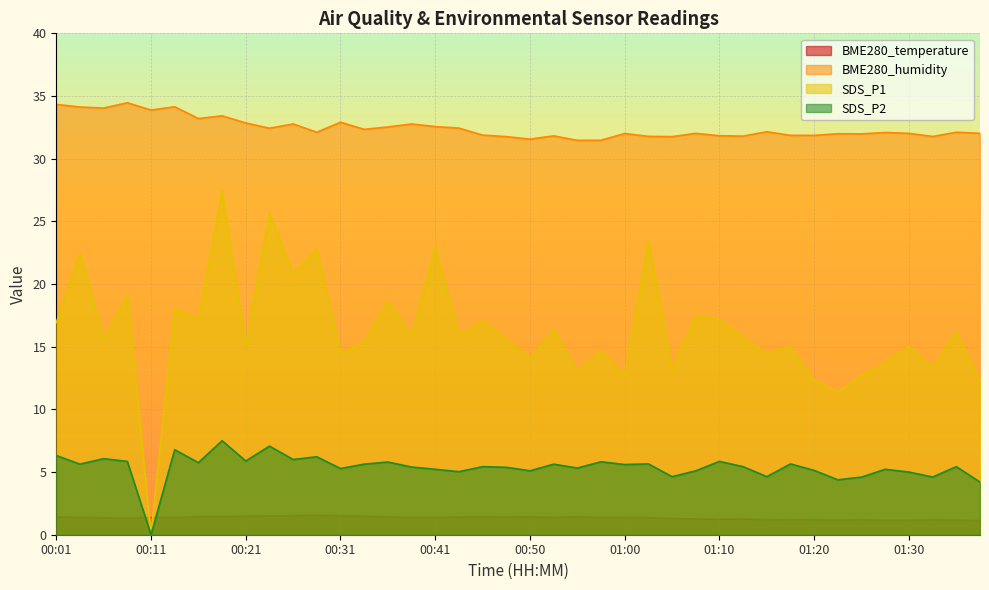

The value of BME280_humidity at 00:43 is 32.4. True or false?

True